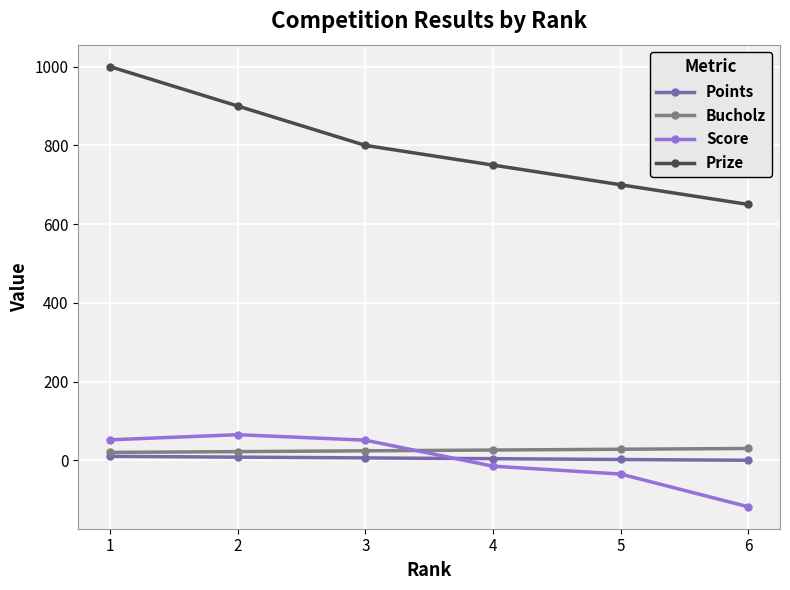

How many times do Score and Bucholz cross each other?

1